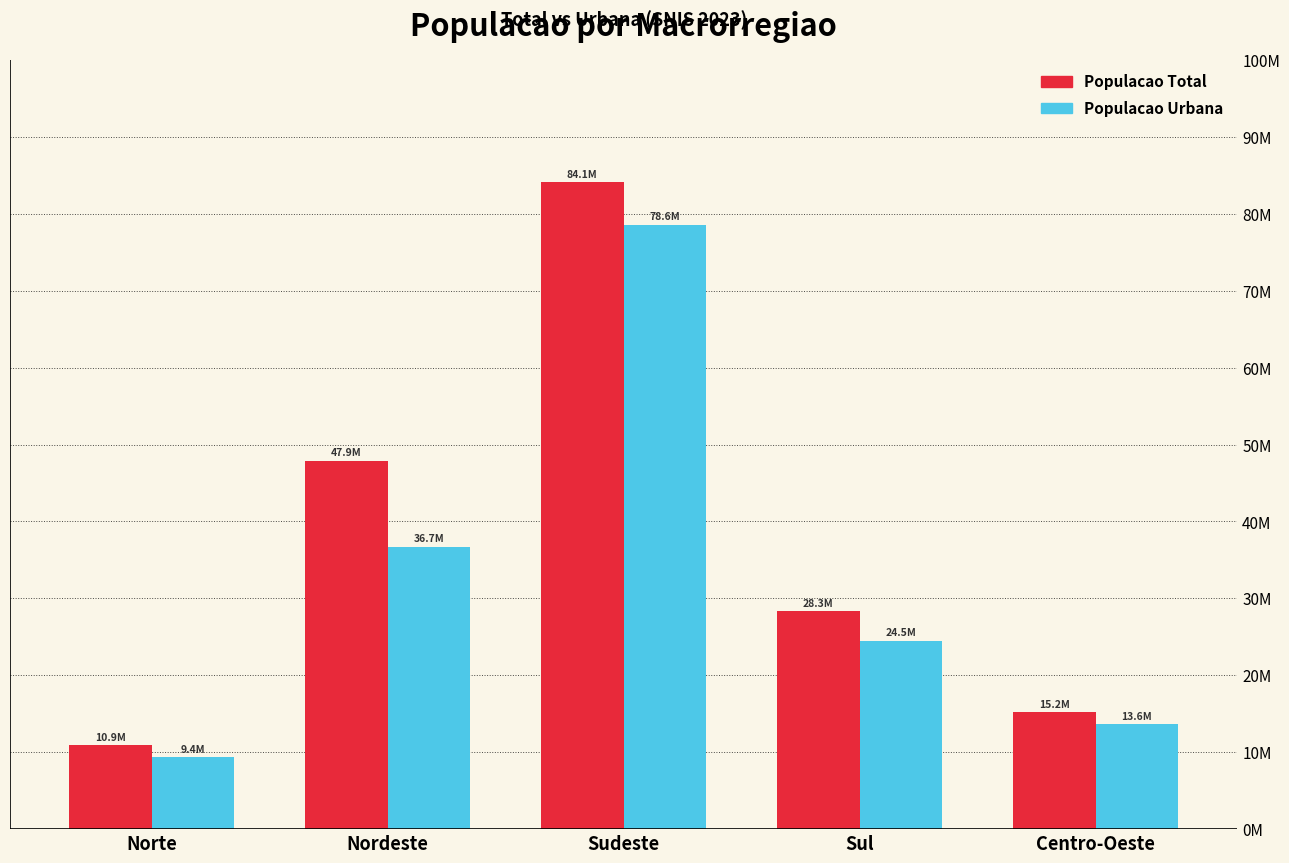

What are all the series names shown in the legend?

Populacao Total, Populacao Urbana